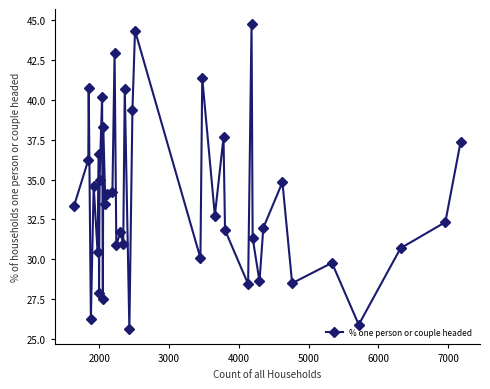

What is the value of the 39th point from the left?

32.3